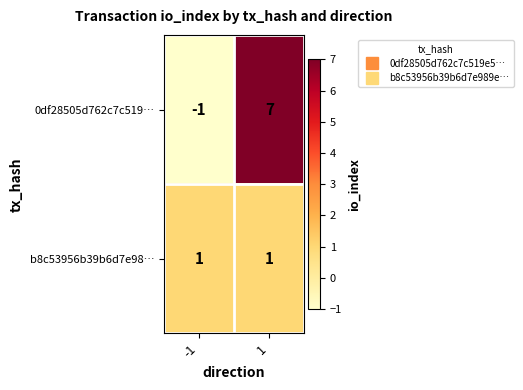

What is the maximum value for 0df28505d762c7c519…?

7